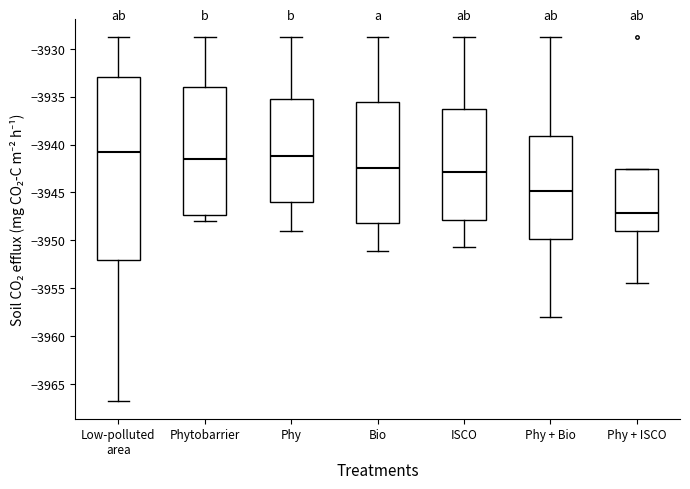

Reading left to right, read every box against the y-axis: the position of its median line, the range the box covers, and the ends of its whiskers. The values are not printed on the chart, so give them approximately, as read against the axis.

Low-polluted area: median -3941.0, box -3952.0 to -3933.0, whiskers -3966.5 to -3929.0
Phytobarrier: median -3941.5, box -3947.5 to -3934.0, whiskers -3948.0 to -3929.0
Phy: median -3941.0, box -3946.0 to -3935.5, whiskers -3949.0 to -3929.0
Bio: median -3942.5, box -3948.0 to -3935.5, whiskers -3951.0 to -3929.0
ISCO: median -3943.0, box -3948.0 to -3936.5, whiskers -3950.5 to -3929.0
Phy + Bio: median -3945.0, box -3950.0 to -3939.0, whiskers -3958.0 to -3929.0
Phy + ISCO: median -3947.0, box -3949.0 to -3942.5, whiskers -3954.5 to -3942.5